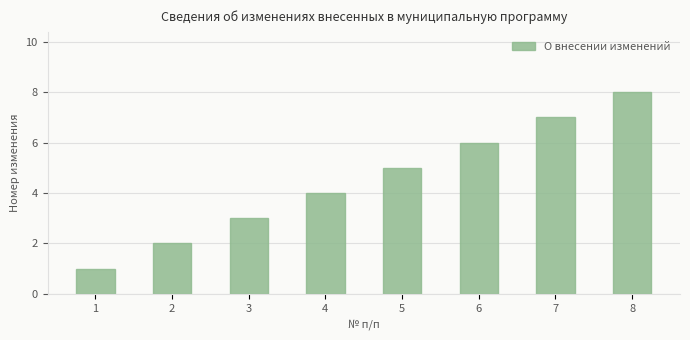

What is the greatest value displayed?

8